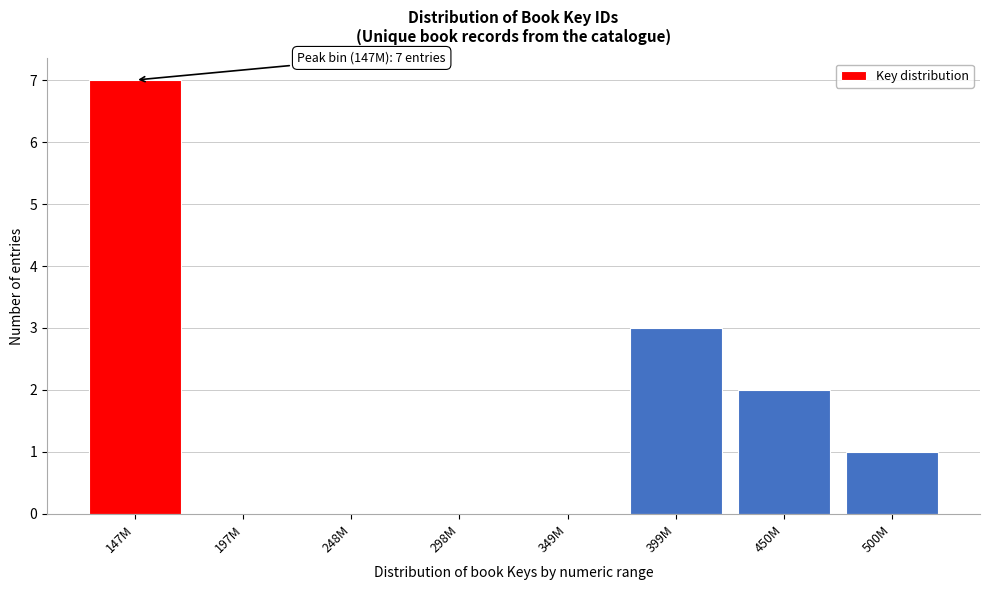

Reading left to right, list all the values displayed in this chart.

147M=7	197M=0	248M=0	298M=0	349M=0	399M=3	450M=2	500M=1